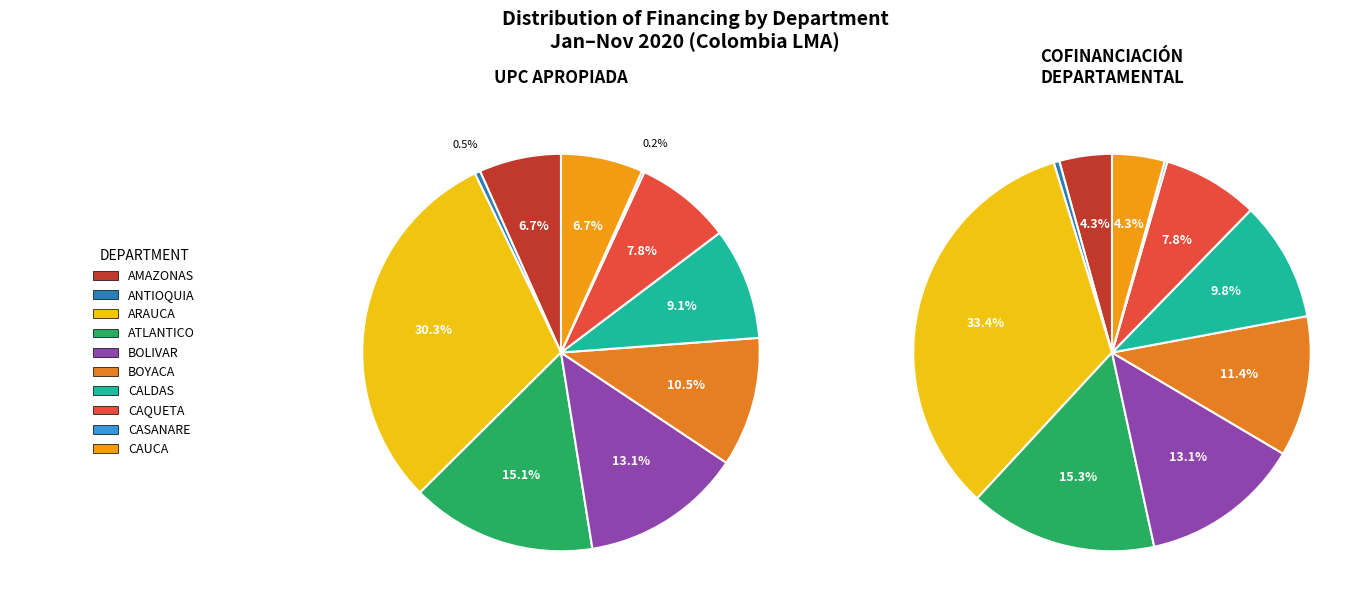

To the nearest percent, what is the difference between the 4 and 6 slice percentages?

4%